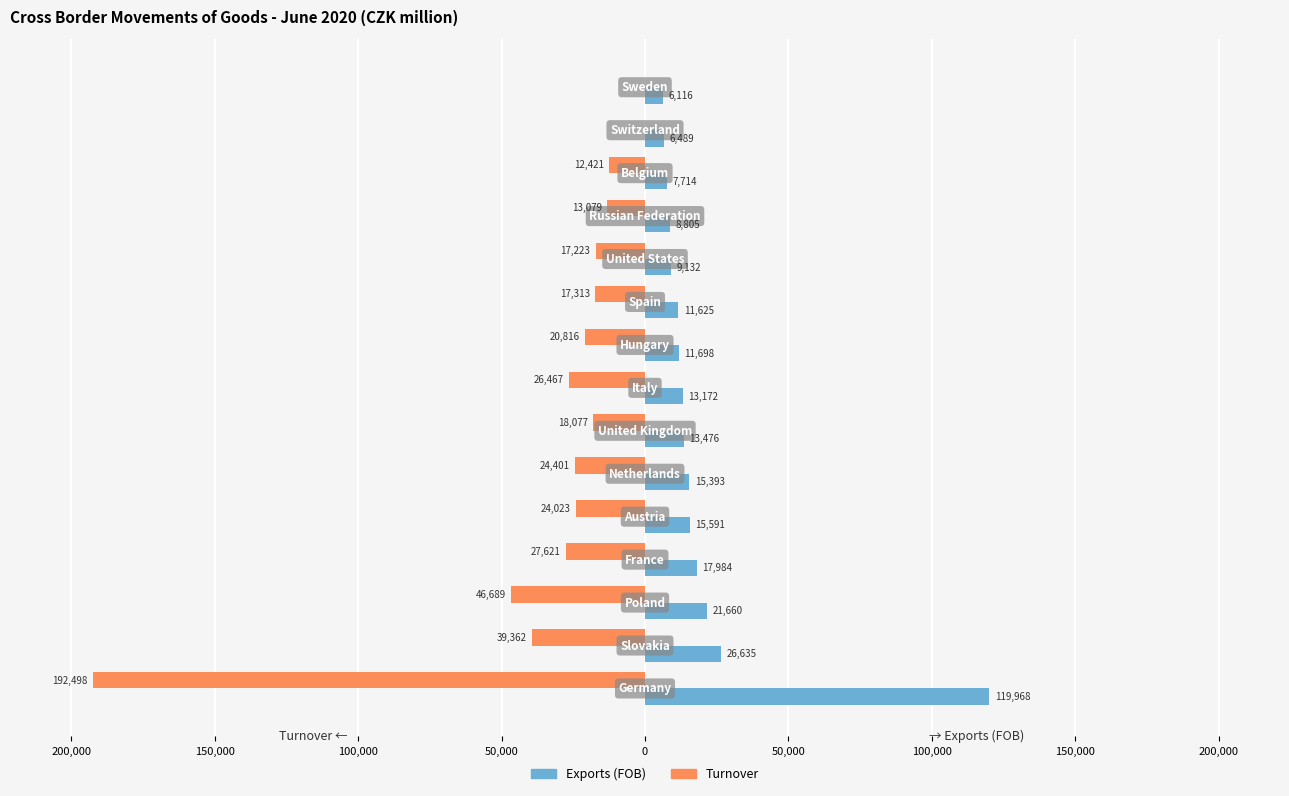

What are all the series names shown in the legend?

Exports (FOB), Turnover